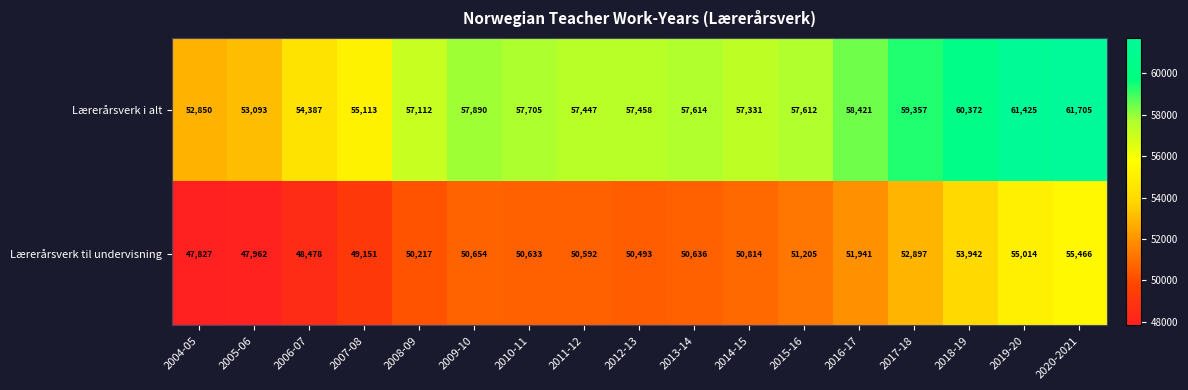

Rank the series by their average value, from highest to lowest.

Lærerårsverk i alt, Lærerårsverk til undervisning